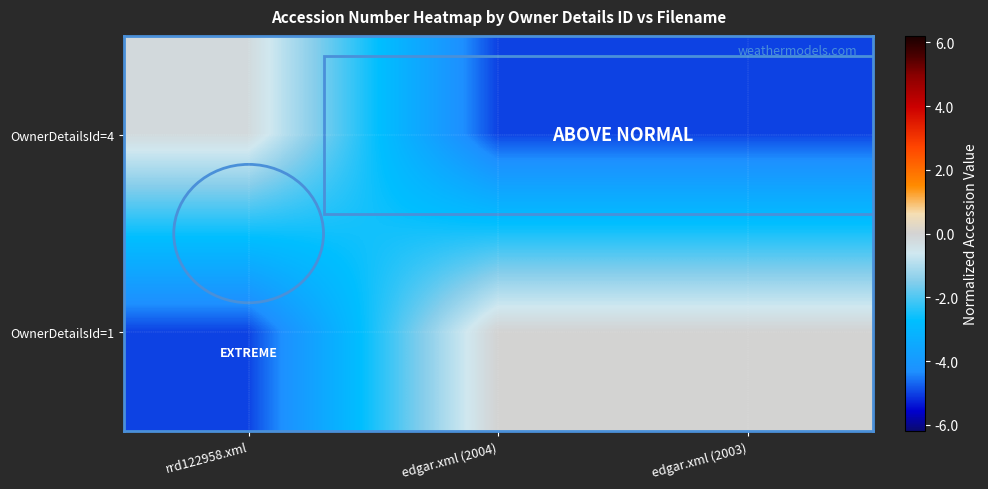

Which category has the highest value across all series?

edgar.xml (2004)